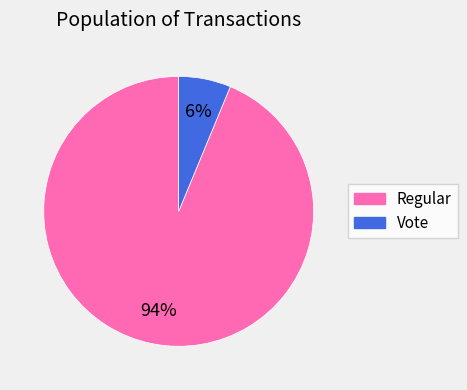

Rank the categories by value from highest to lowest.

Regular, Vote